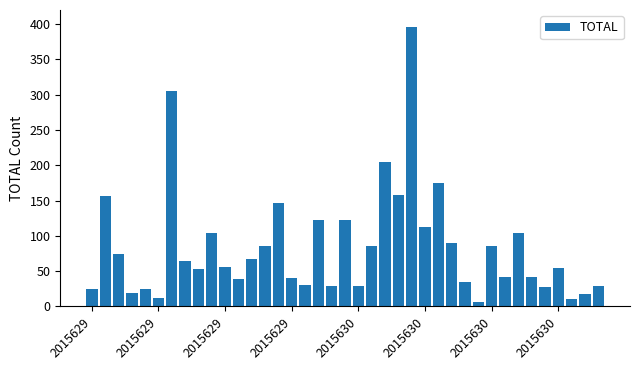

How many categories are shown in the chart?

39